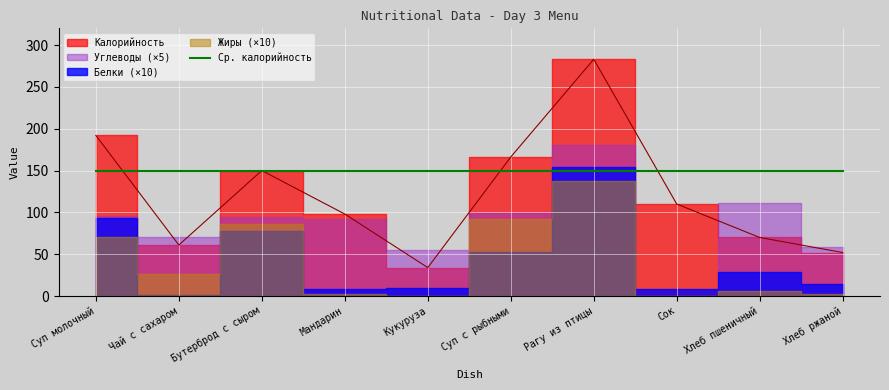

At which label does Калорийность reach its peak?

Рагу из птицы